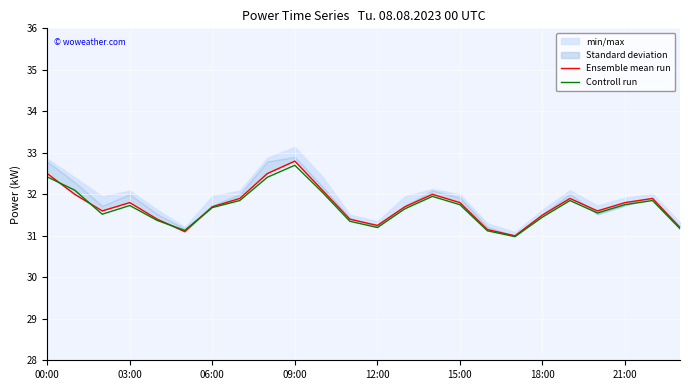

The Controll run series shows 31.7 at 06:00. True or false?

True